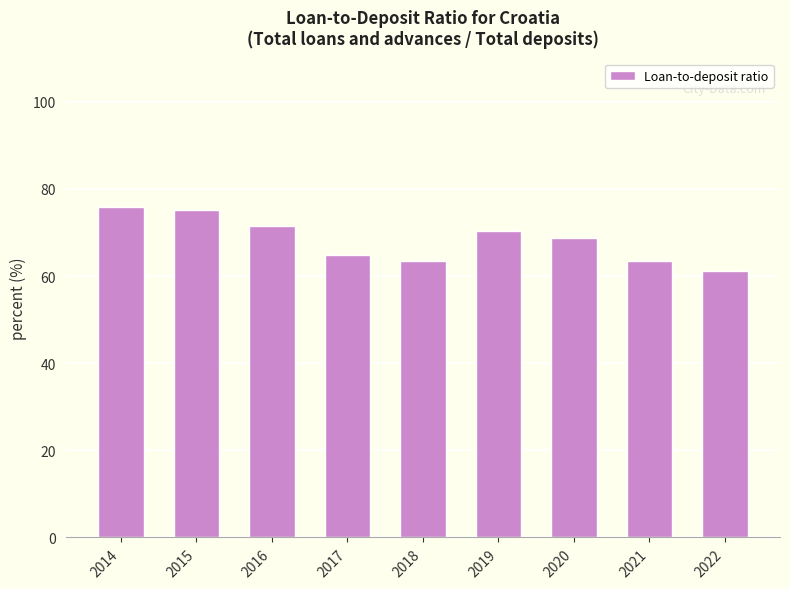

True or false: the data shows 68.8 at 2020.

True